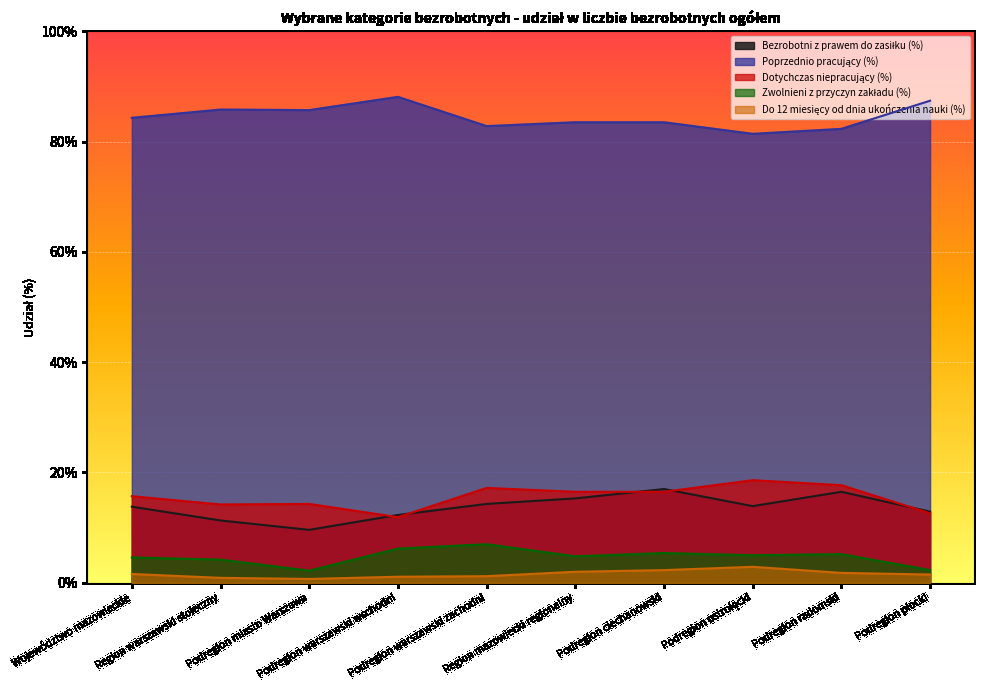

True or false: Dotychczas niepracujący (%) and Poprzednio pracujący (%) cross at least once.

False